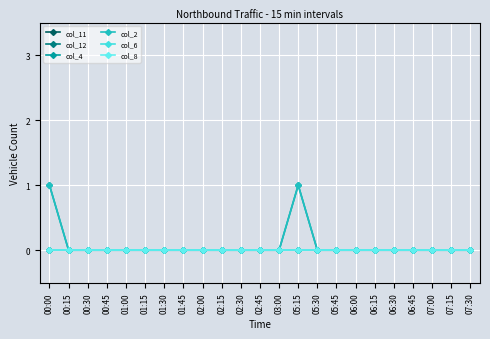

Does the chart have visible grid lines?

Yes